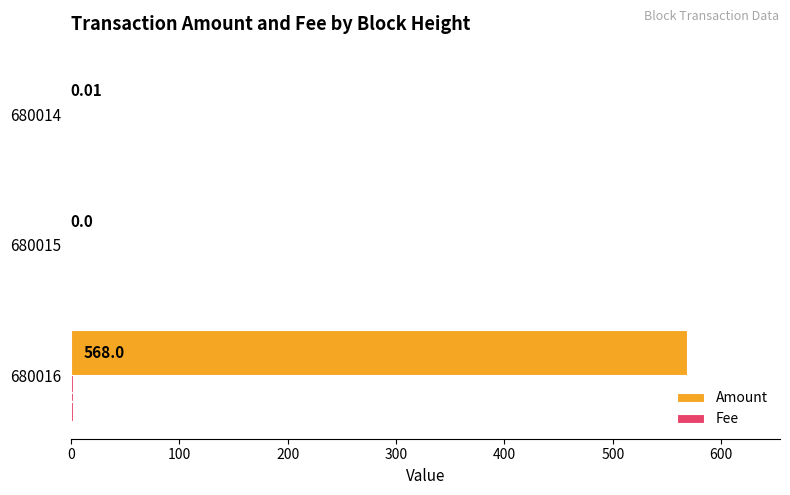

Which series has the largest total across all categories?

Amount